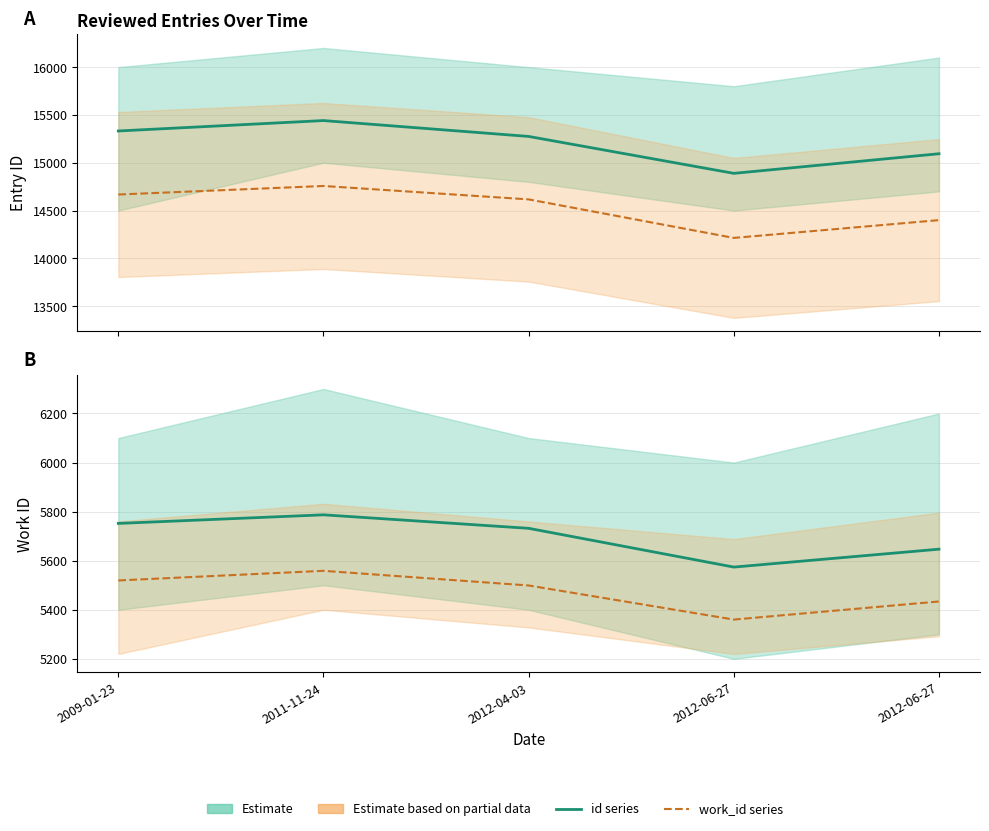

How many values in the work_id (scaled) series are below 14616?

2